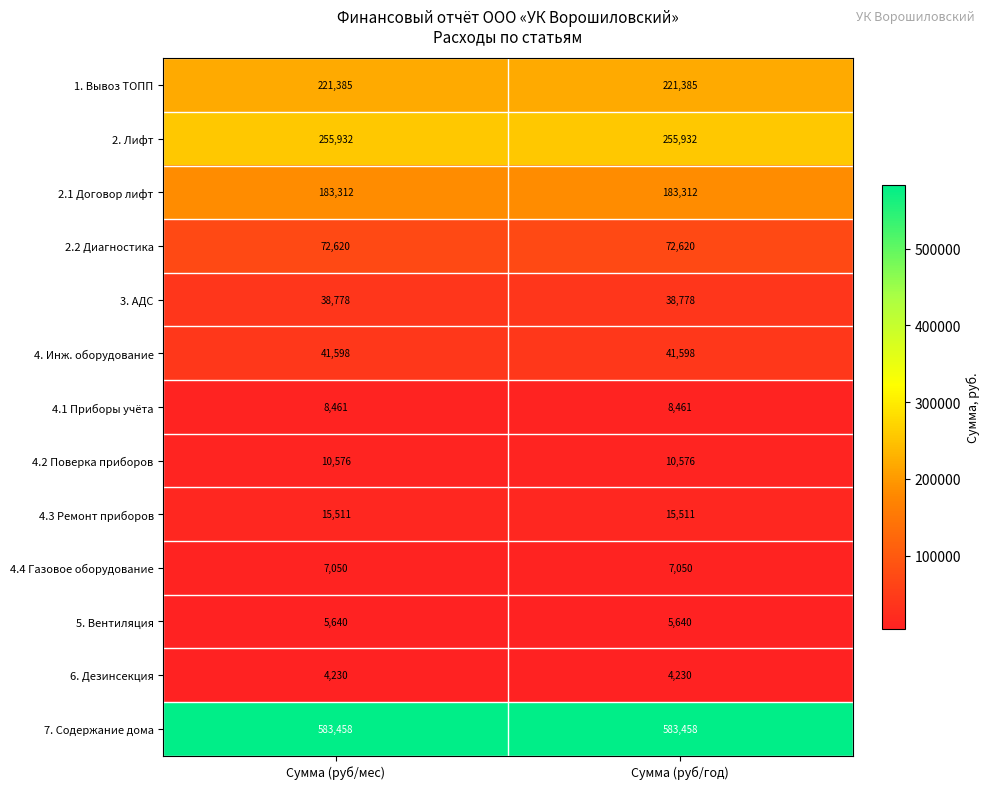

What is the sum of the 2.1 Договор лифт values at Сумма (руб/год) and Сумма (руб/мес)?

366624